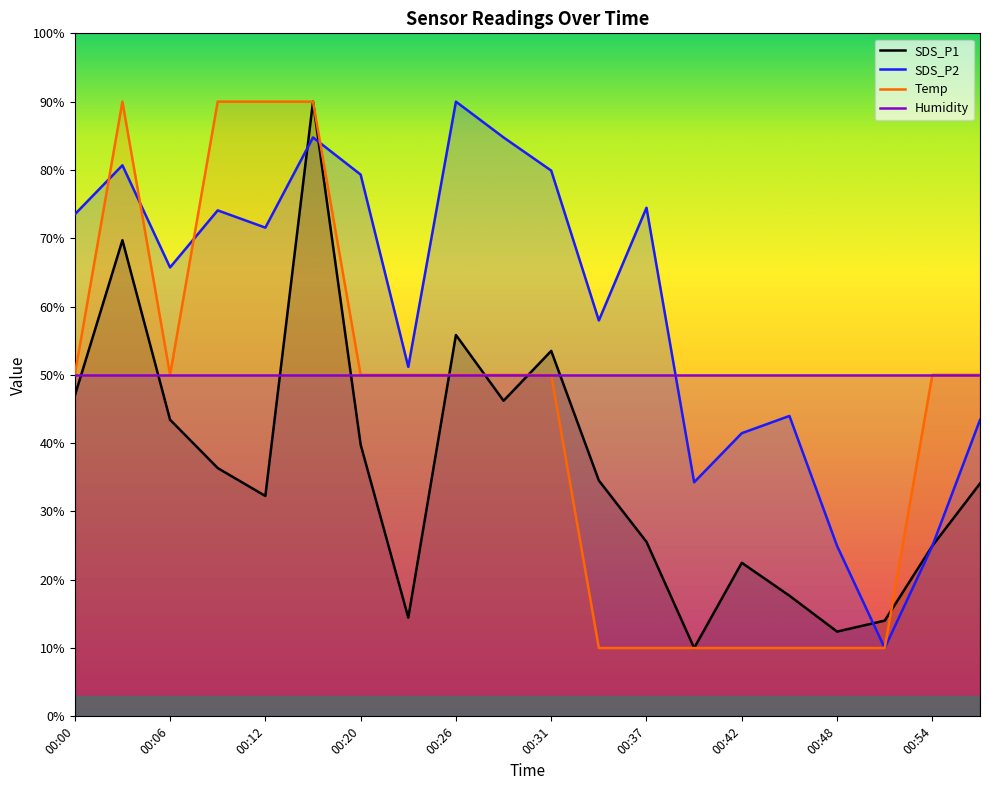

Read the SDS_P2 value at 00:23.

51.2